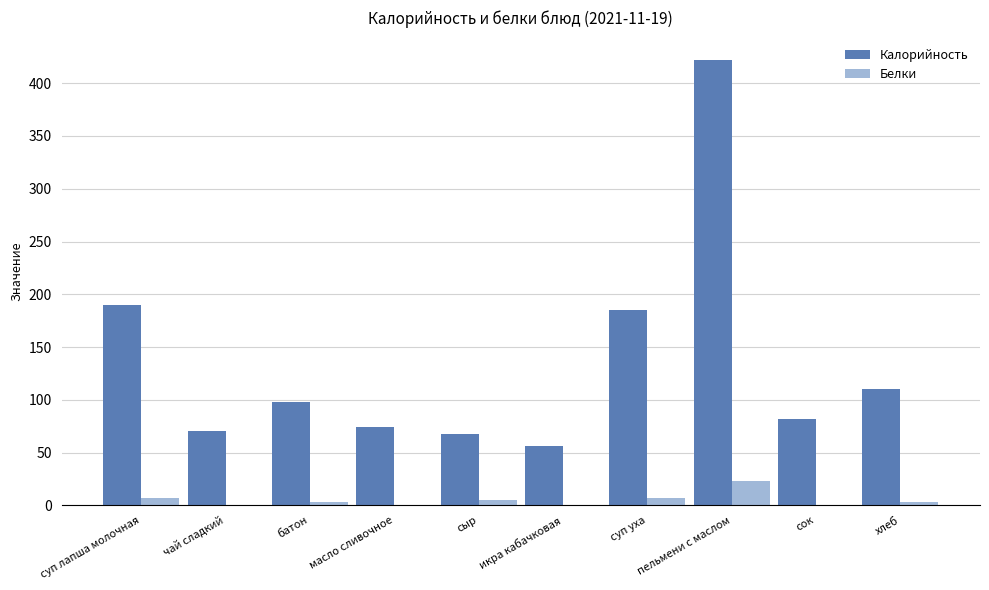

At which label does Белки reach its peak?

пельмени с маслом